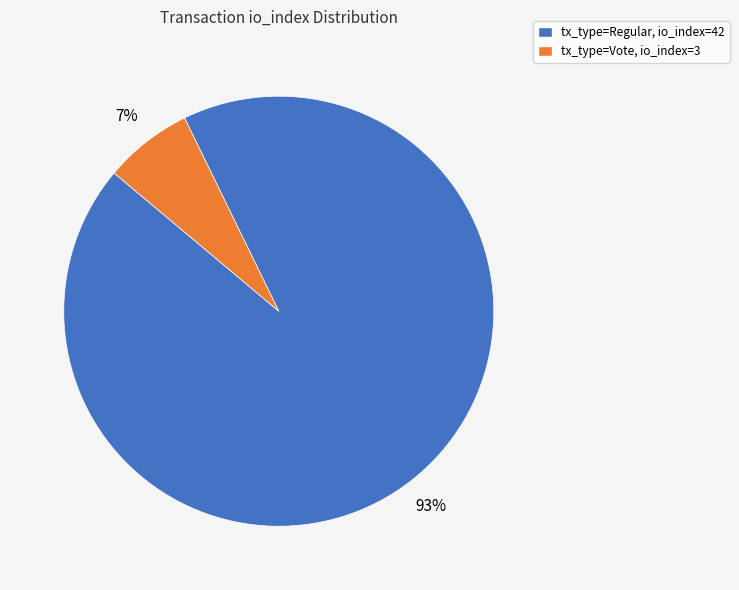

Does any single category account for the majority?

Yes